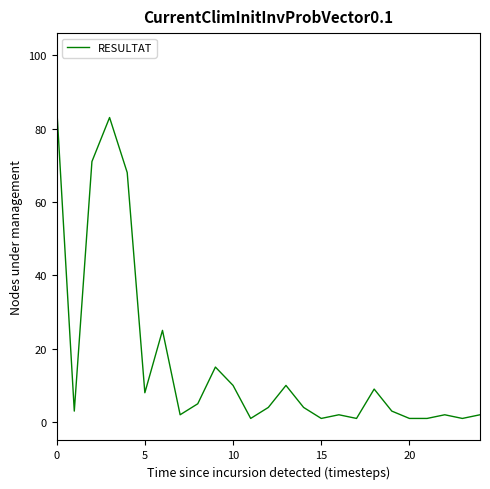

What is the difference between the maximum and minimum values?

85